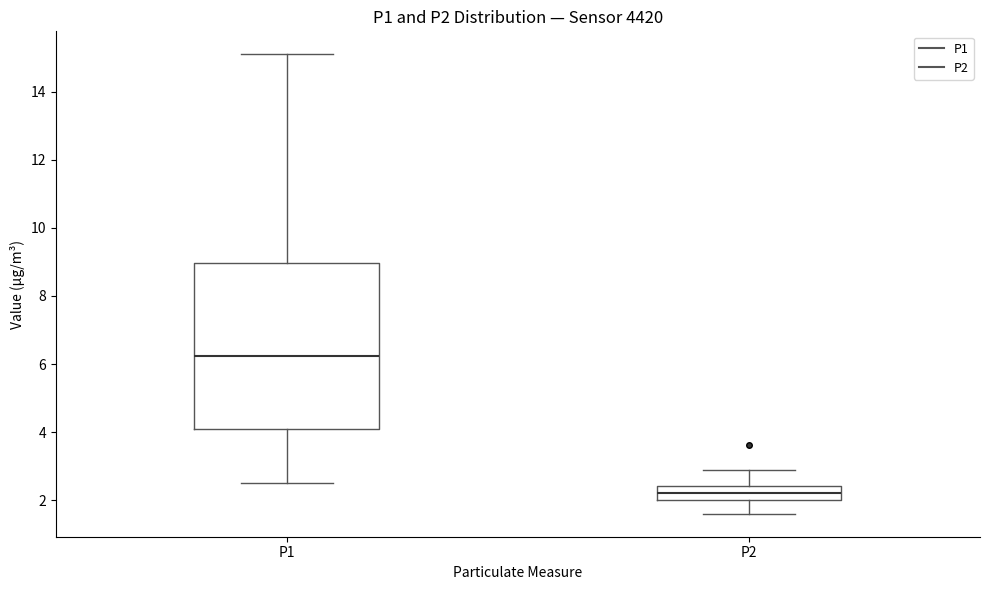

Which box is the tallest, from its lower edge to its upper edge?

P1